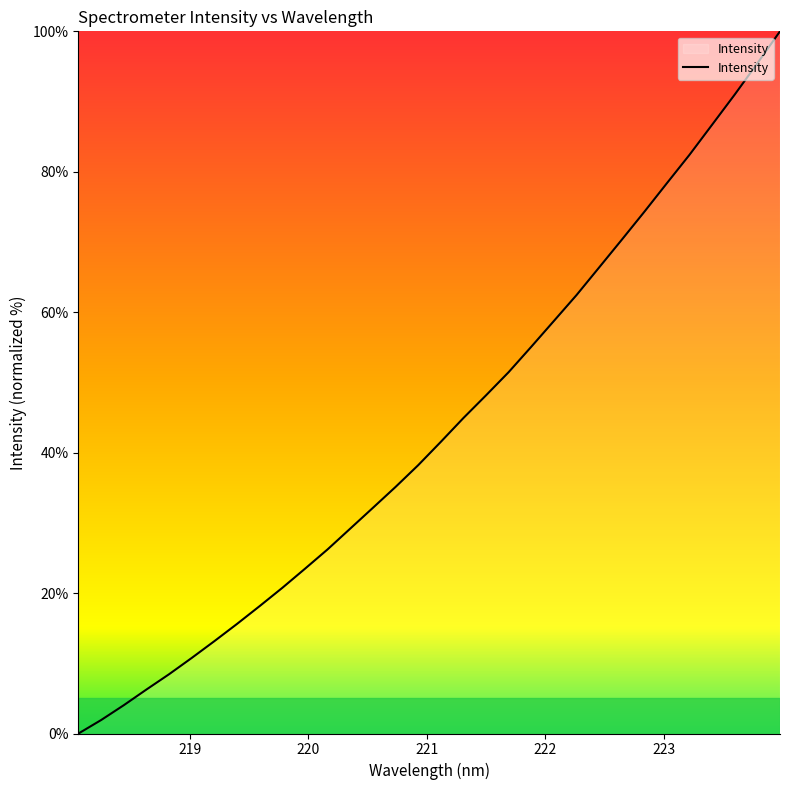

What is the difference between the maximum and minimum values?

100.0